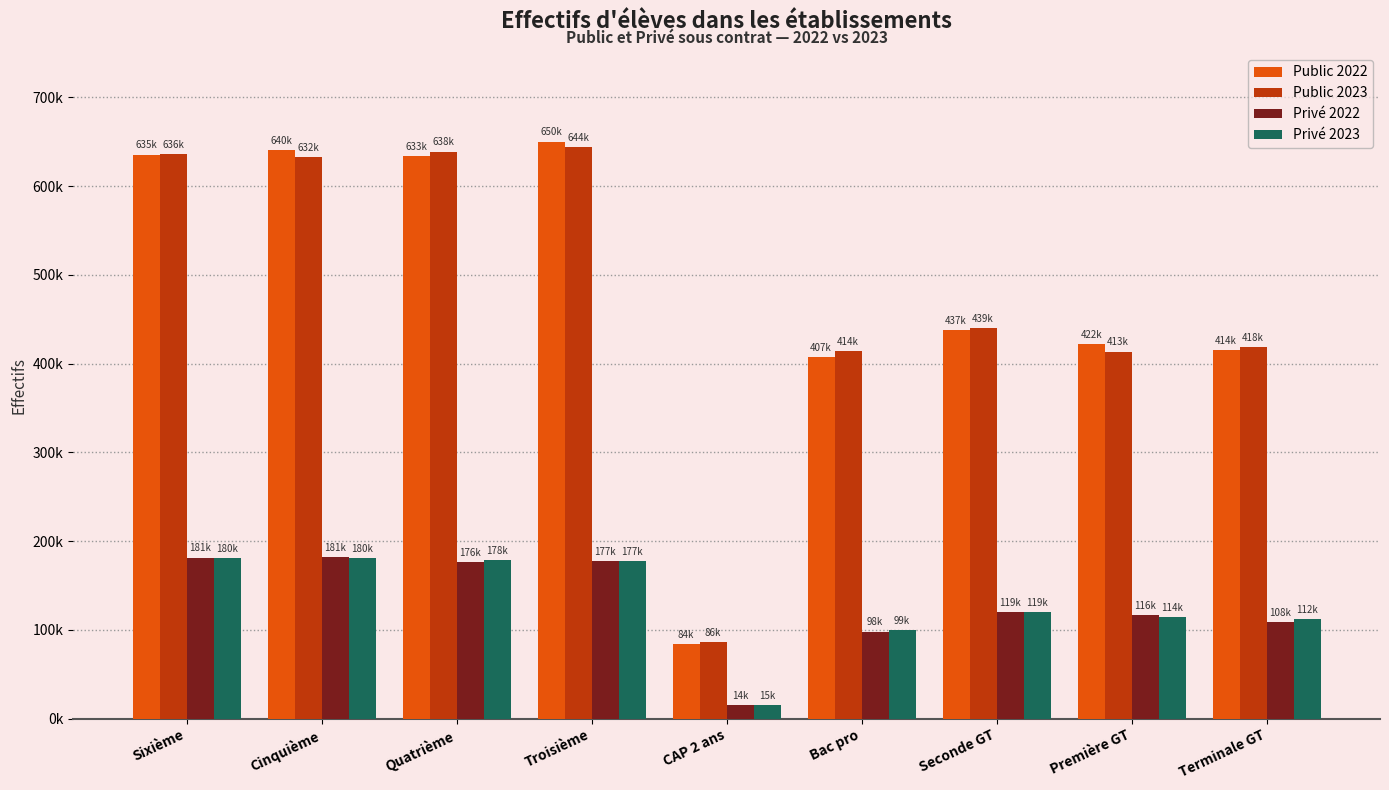

Reading left to right, extract all data points from this chart.

Public 2022: Sixième=635628	Cinquième=640566	Quatrième=633590	Troisième=650113	CAP 2 ans=84272	Bac pro=407013	Seconde GT=437860	Première GT=422431	Terminale GT=414806
Public 2023: Sixième=636014	Cinquième=632266	Quatrième=638908	Troisième=644334	CAP 2 ans=86591	Bac pro=414584	Seconde GT=439996	Première GT=413505	Terminale GT=418570
Privé 2022: Sixième=181496	Cinquième=181939	Quatrième=176238	Troisième=177849	CAP 2 ans=14968	Bac pro=98085	Seconde GT=119692	Première GT=116782	Terminale GT=108980
Privé 2023: Sixième=180820	Cinquième=180914	Quatrième=178911	Troisième=177372	CAP 2 ans=15334	Bac pro=99435	Seconde GT=119942	Première GT=114187	Terminale GT=112398